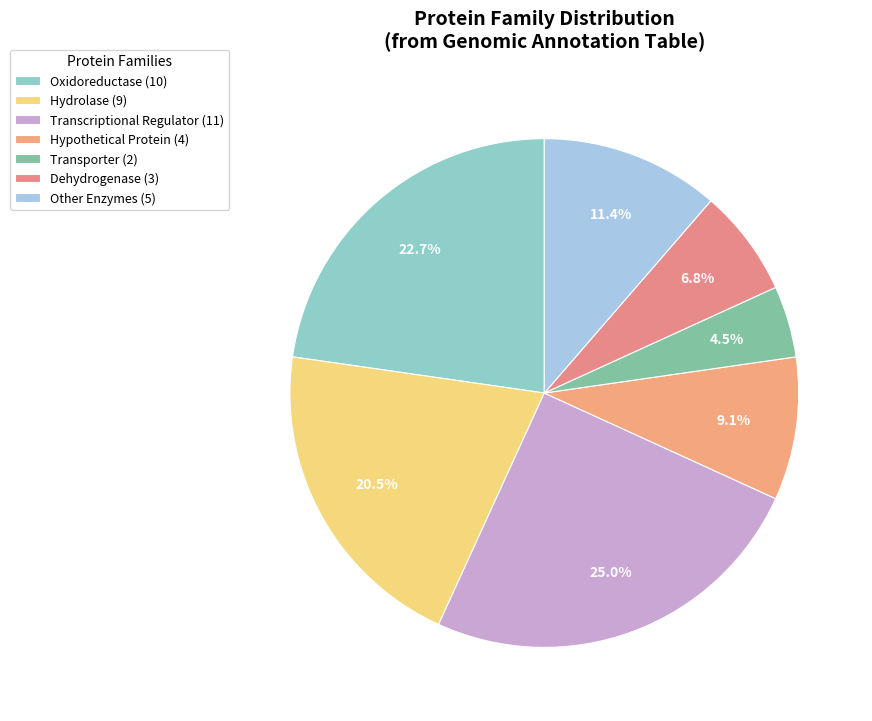

Which slice is the smallest?

Transporter (2)